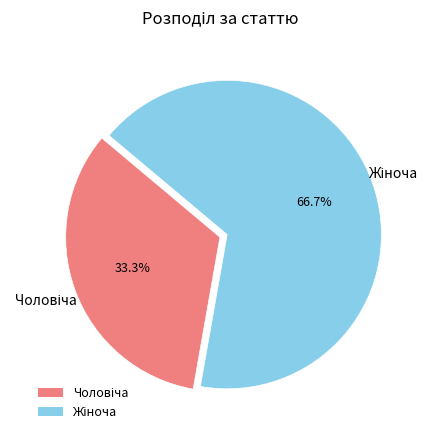

Does any single category account for the majority?

Yes